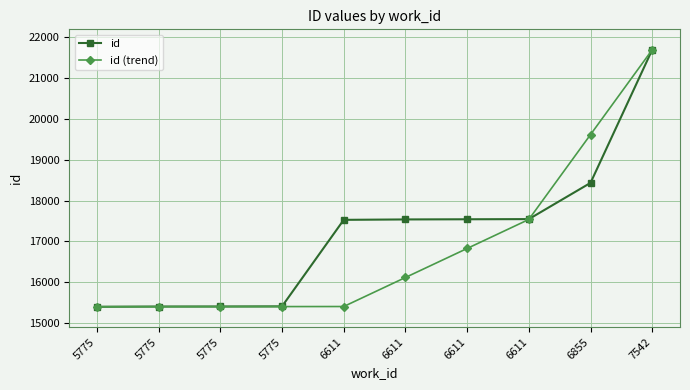

How many lines are shown in the chart?

2